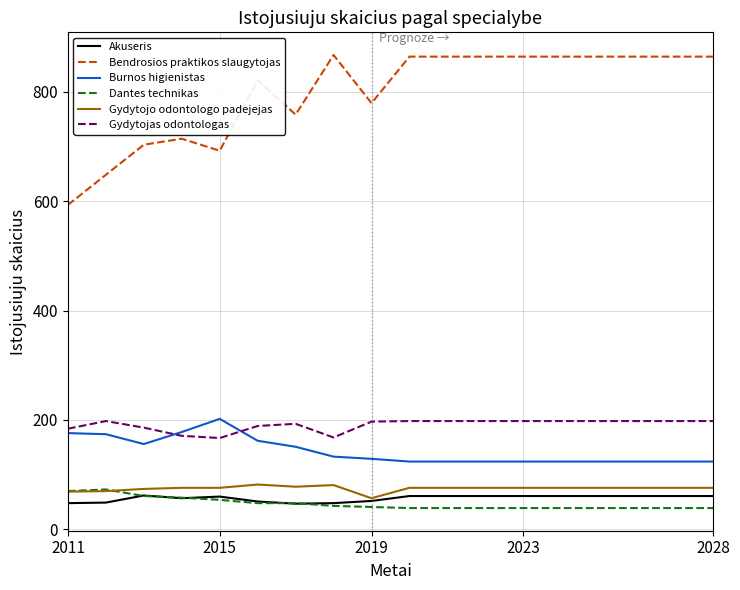

Which series has the largest range (max minus min)?

Bendrosios praktikos slaugytojas